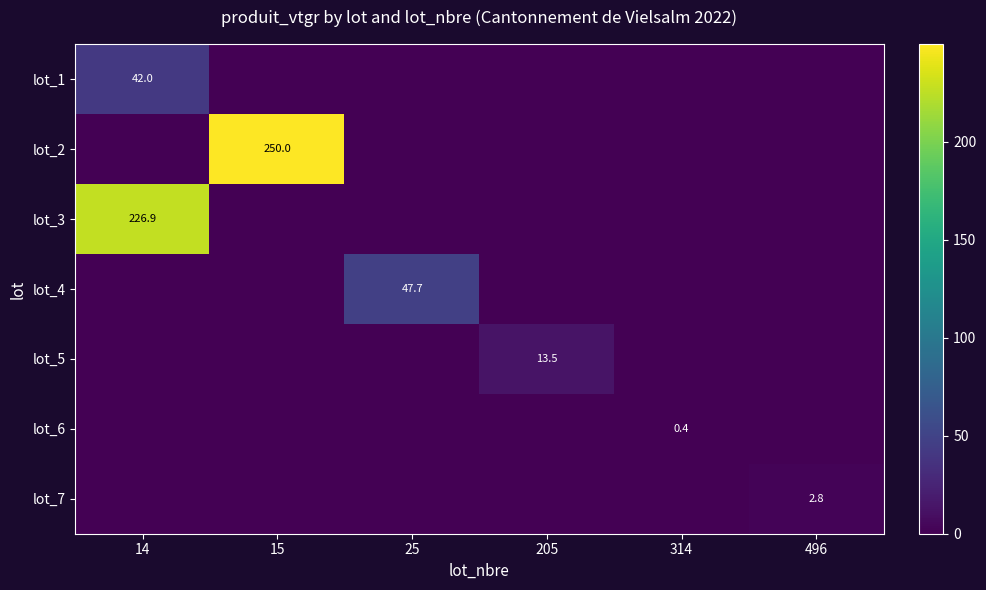

Is it true that lot_2 equals 250.0 at 15?

True